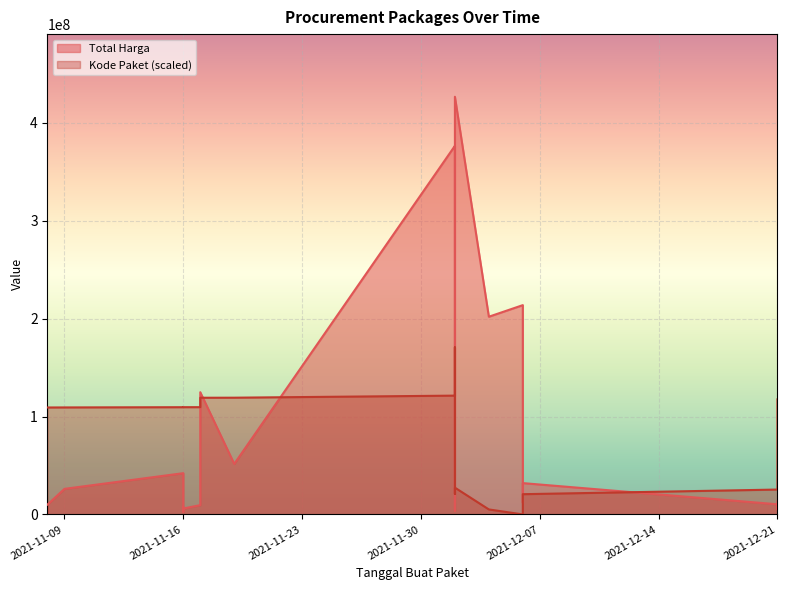

Between 2021-12-21 and 2021-11-08, which is larger?

2021-12-21